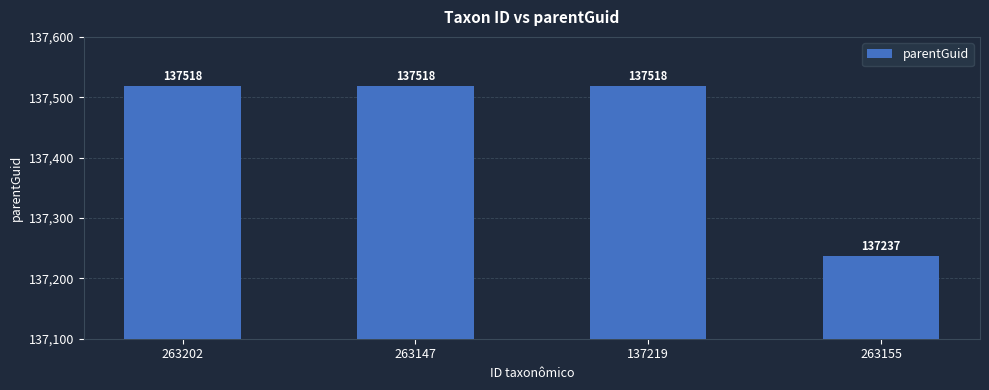

The value at 263202 is 245693. True or false?

False